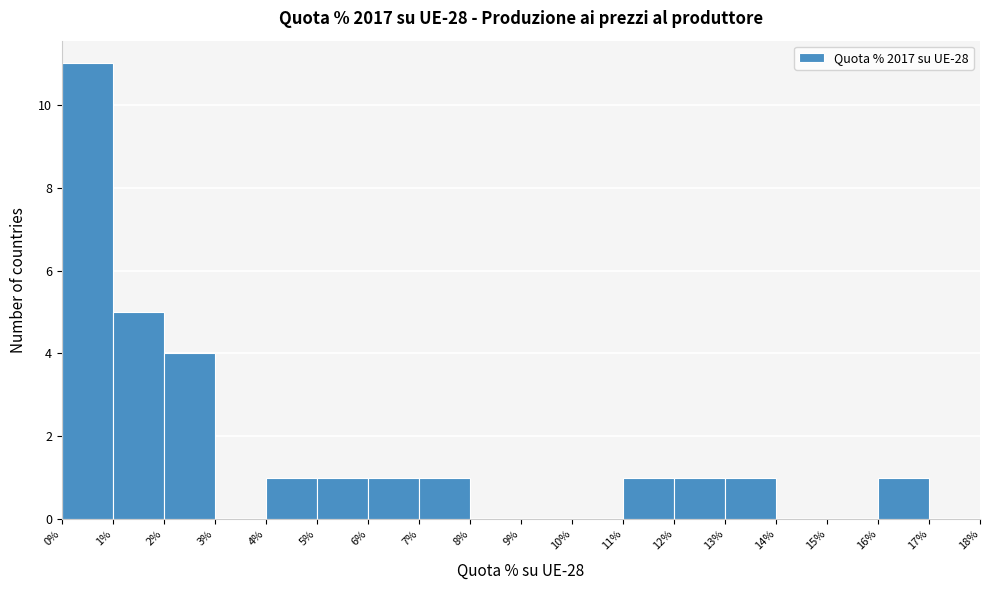

How tall is the bar that spans 2% to 3% on the x-axis? The values are not printed on the chart, so give them approximately, as read against the axis.

4